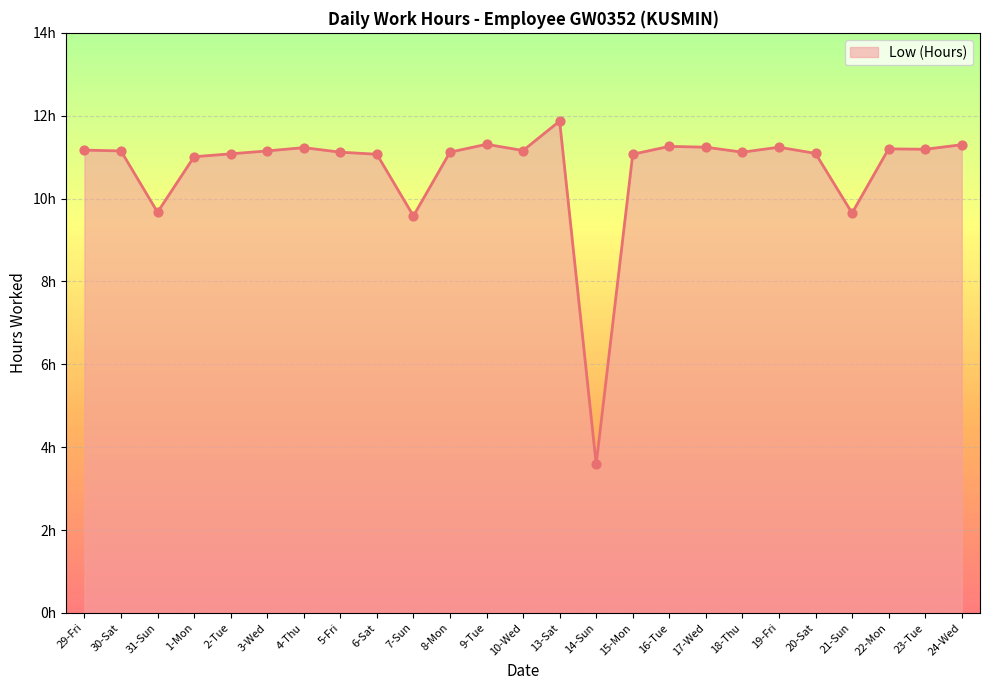

What is the change in value from 29-Fri to 2-Tue?

-0.1